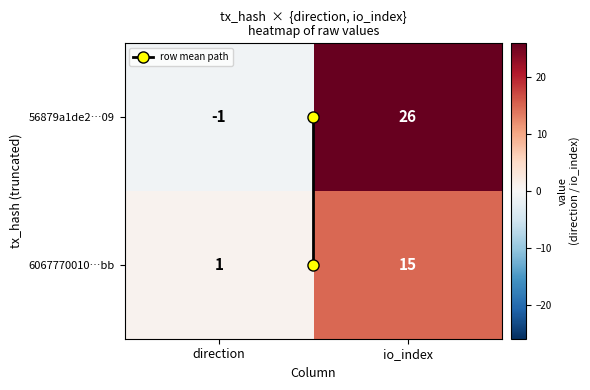

What is the spread (max minus min) of values at direction?

2